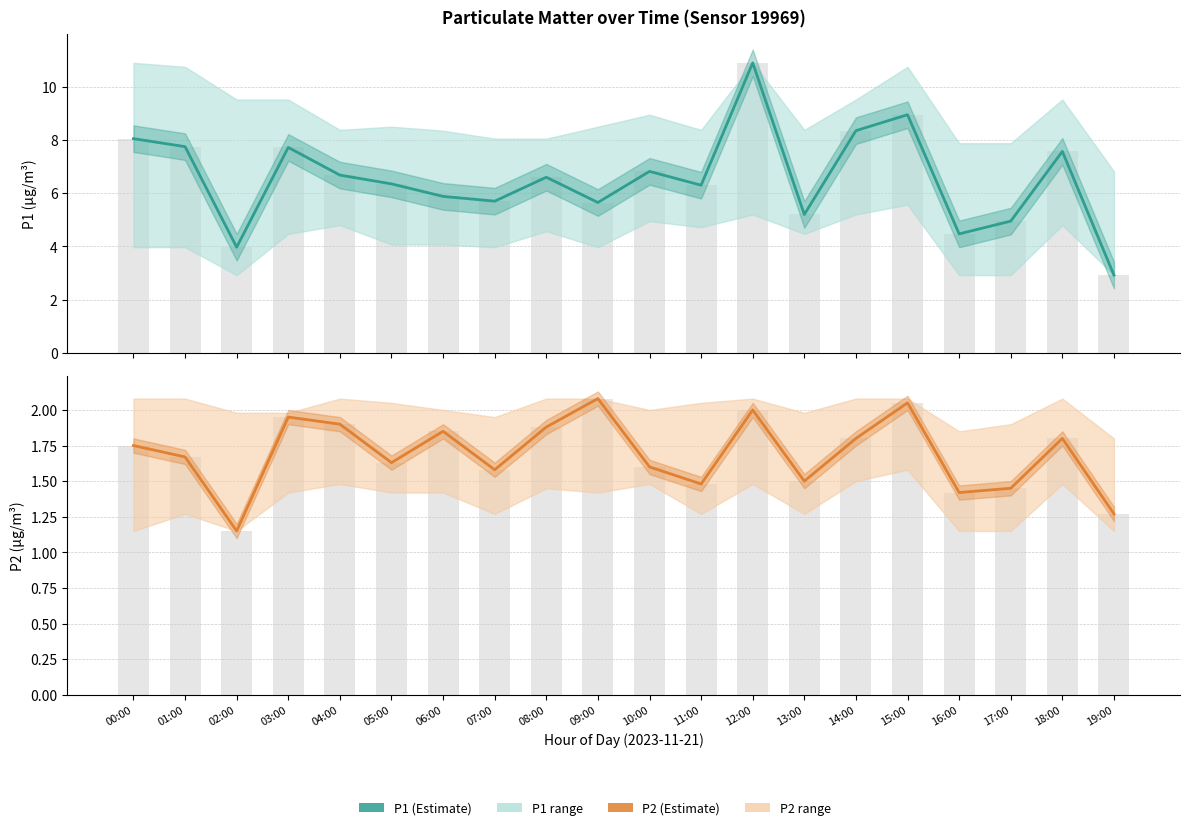

What is the difference between the highest and lowest values at 12:00?

8.9